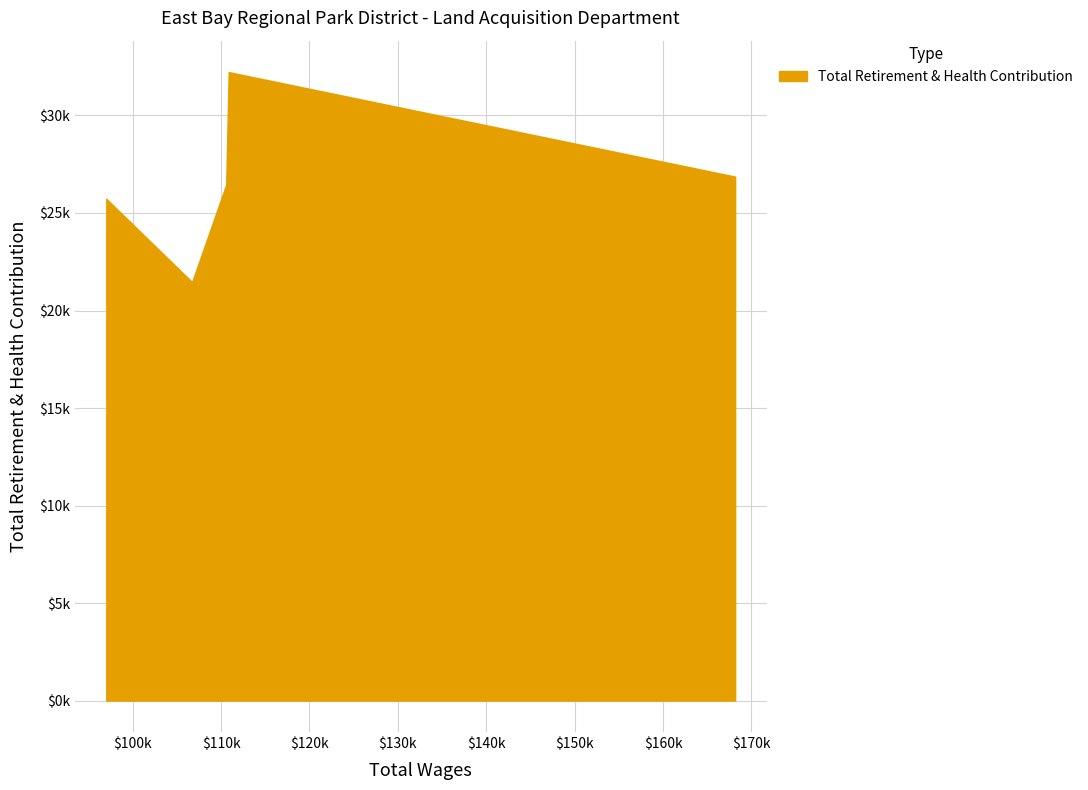

What is the smallest value displayed?

21458